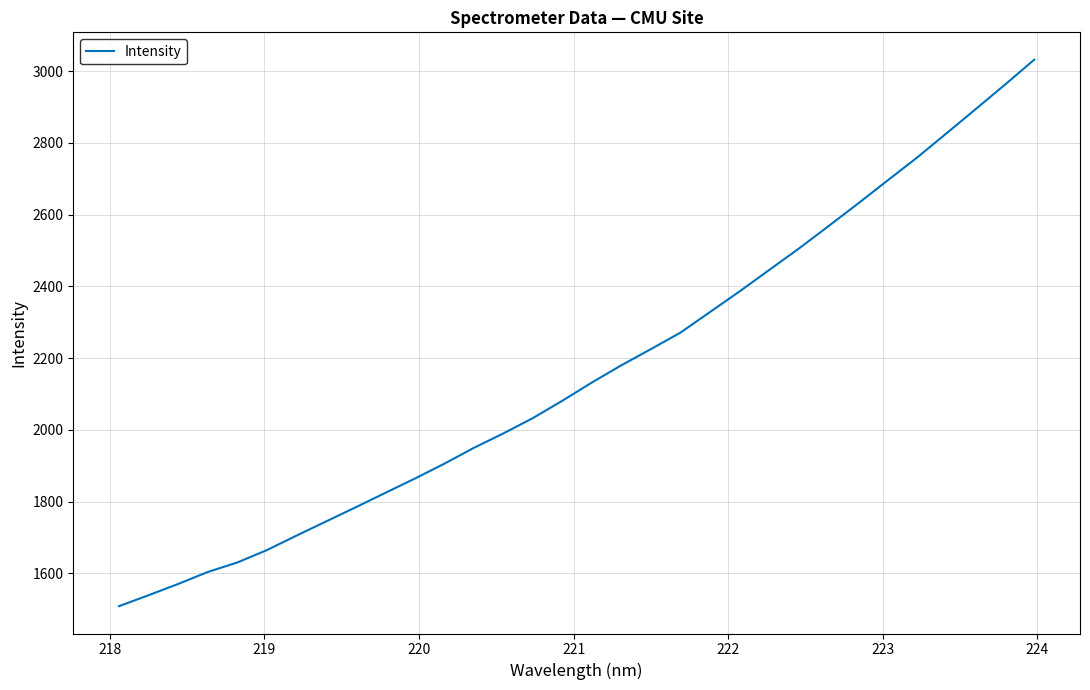

What is the minimum value shown in the chart?

1508.2